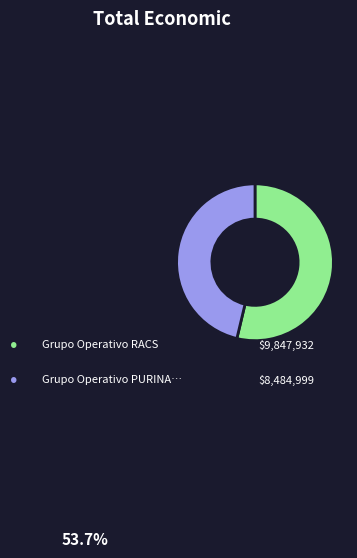

Is there a majority slice in this chart?

Yes